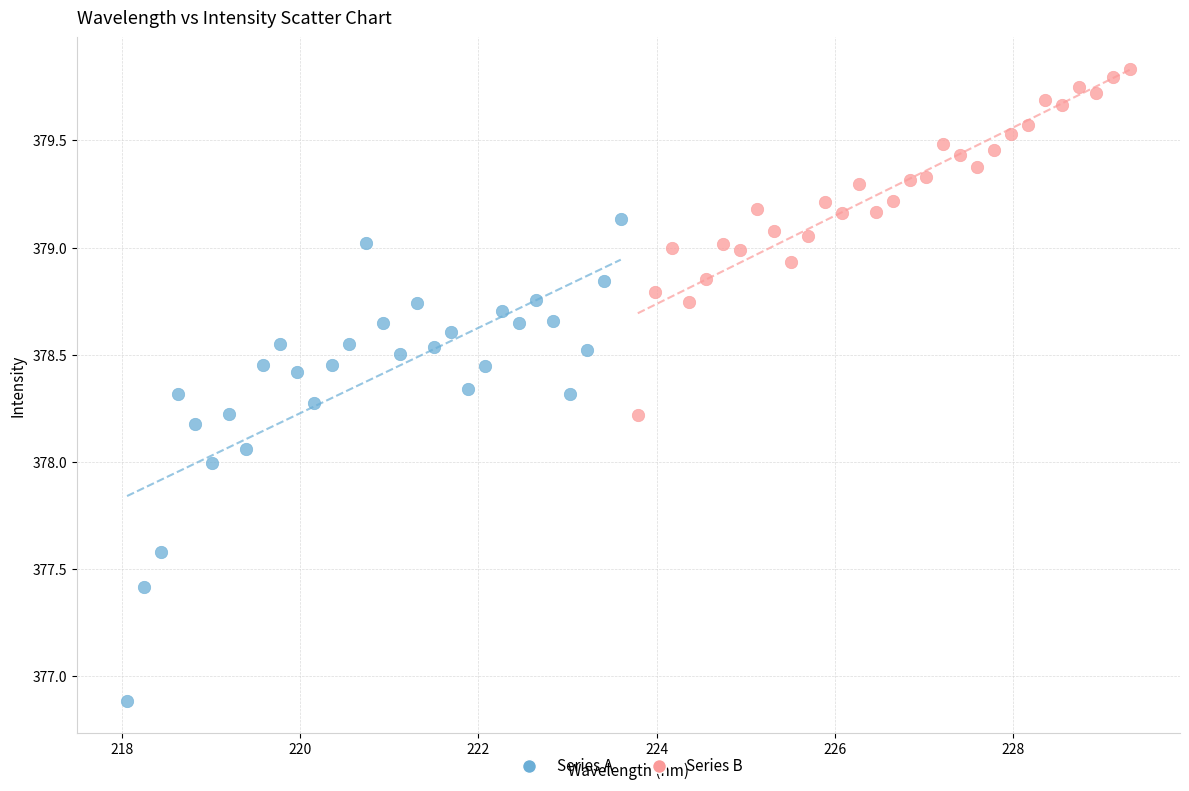

Which series reaches the maximum Y coordinate?

Series B